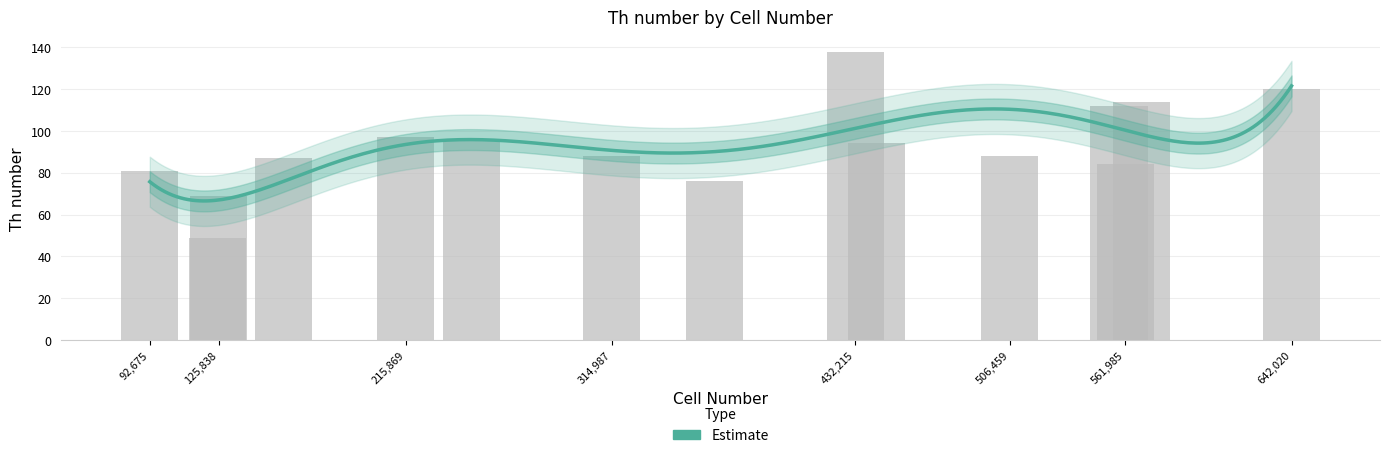

The chart shows a value of 120 at 642020. True or false?

True